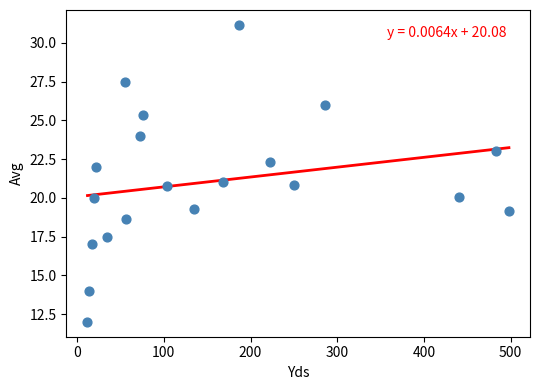

What is the range of X values (max minus min)?

486.0